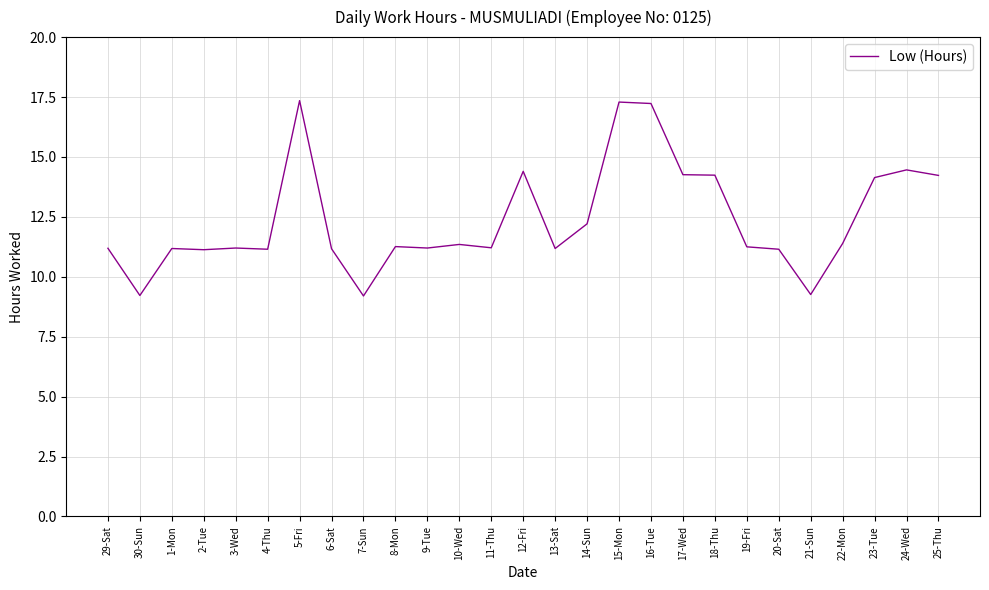

What is the difference between the values at 30-Sun and 18-Thu?

5.0